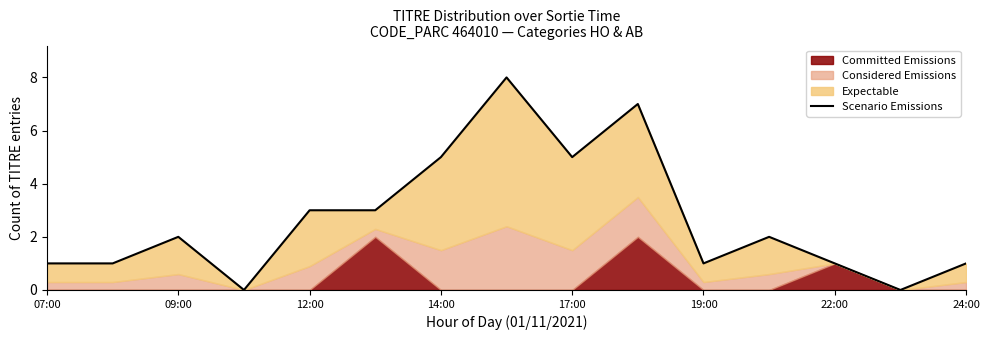

True or false: the data shows 1 at 19:00.

False